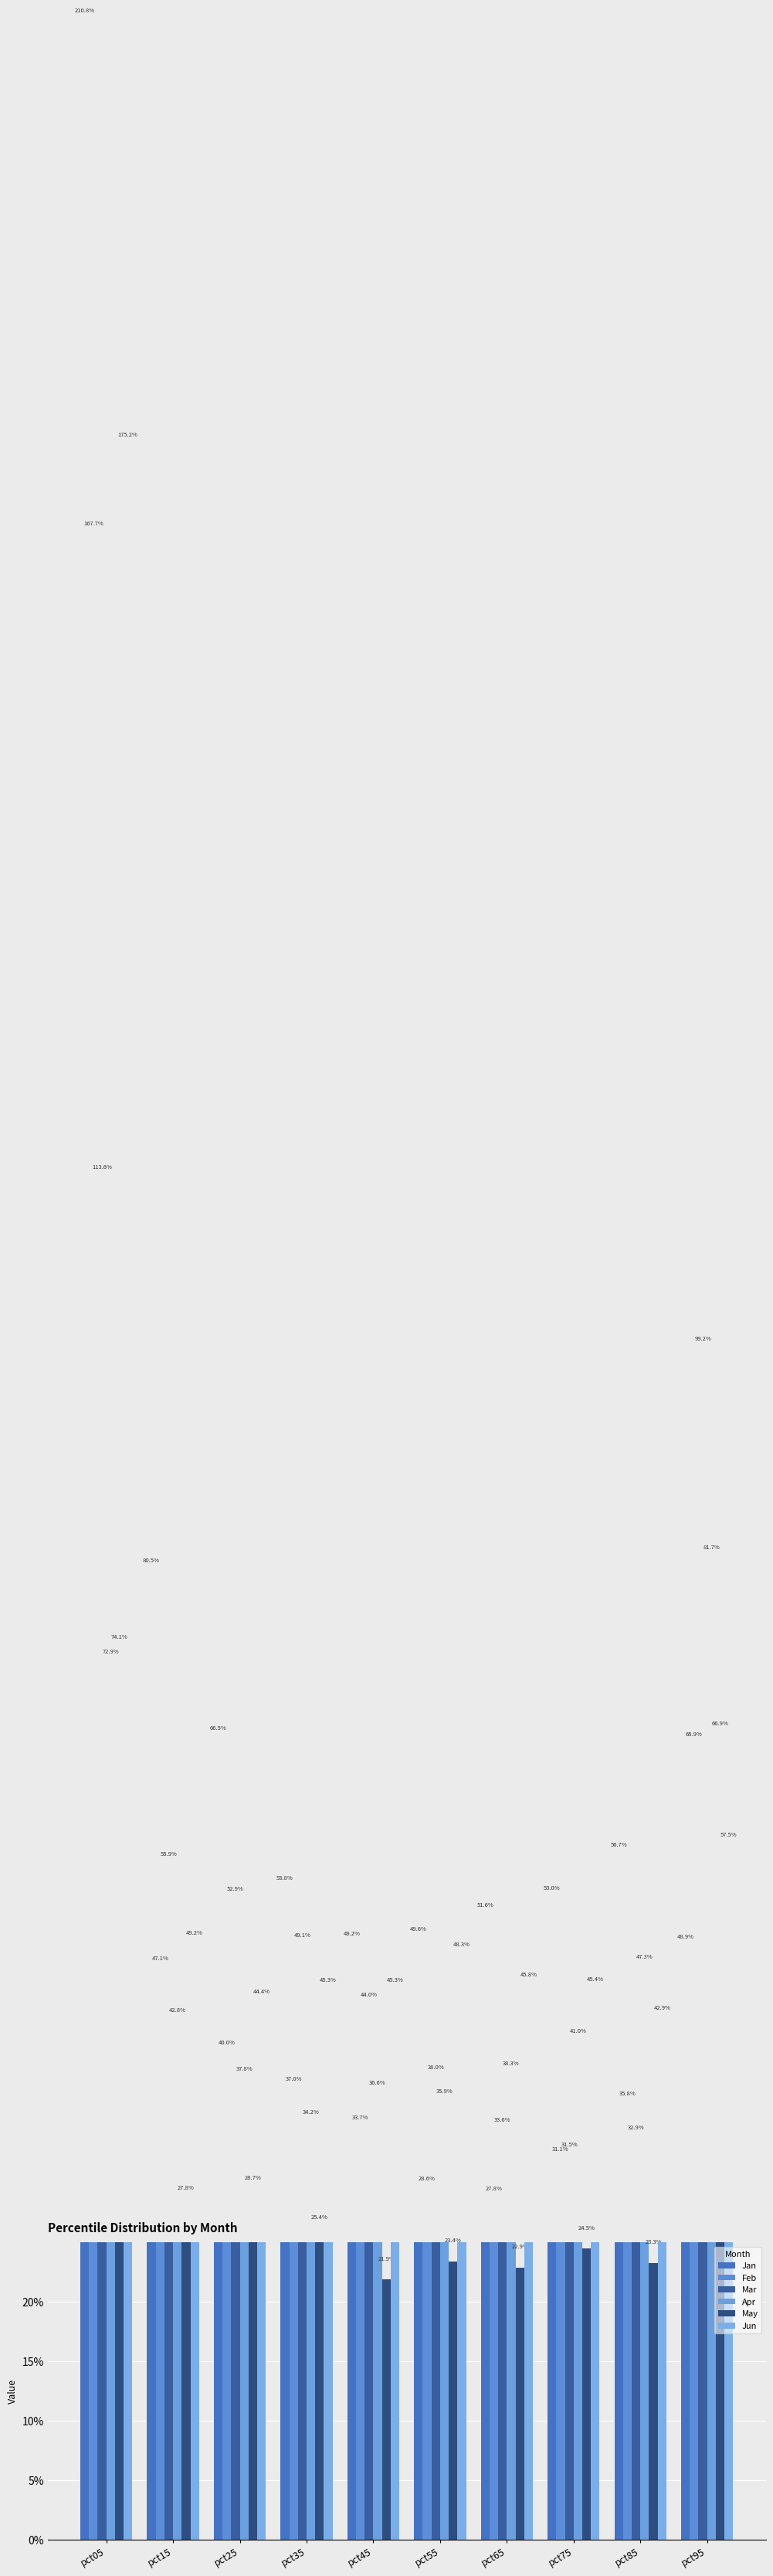

Where is Feb nearest to the value 0?

pct65